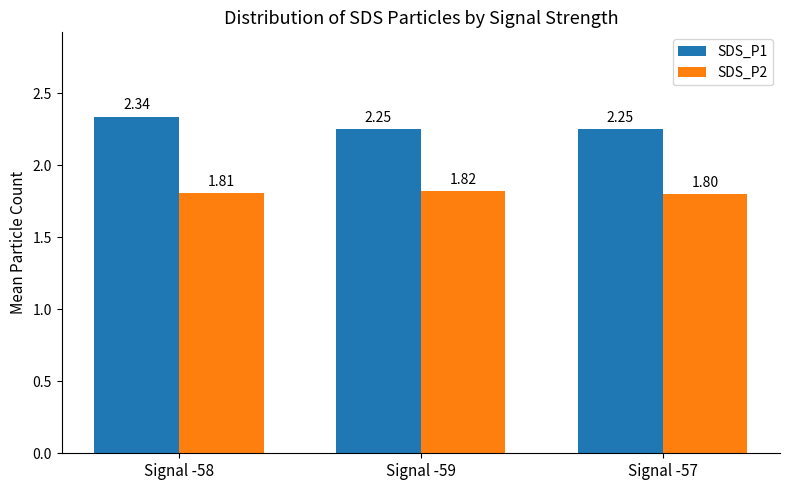

What is the sum of the SDS_P1 values at Signal -57 and Signal -58?

4.6